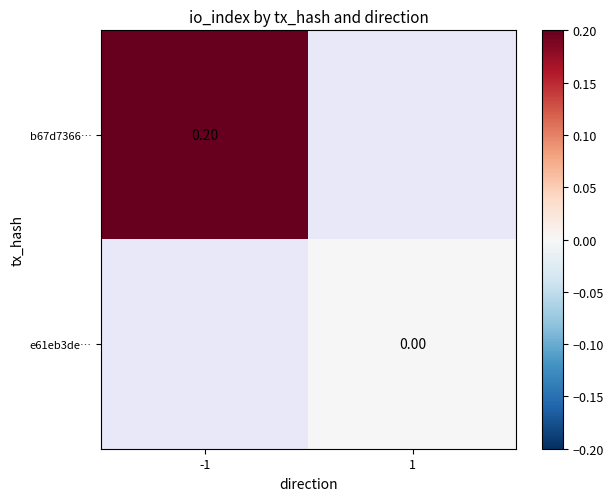

At how many categories does at least one series exceed 0?

1